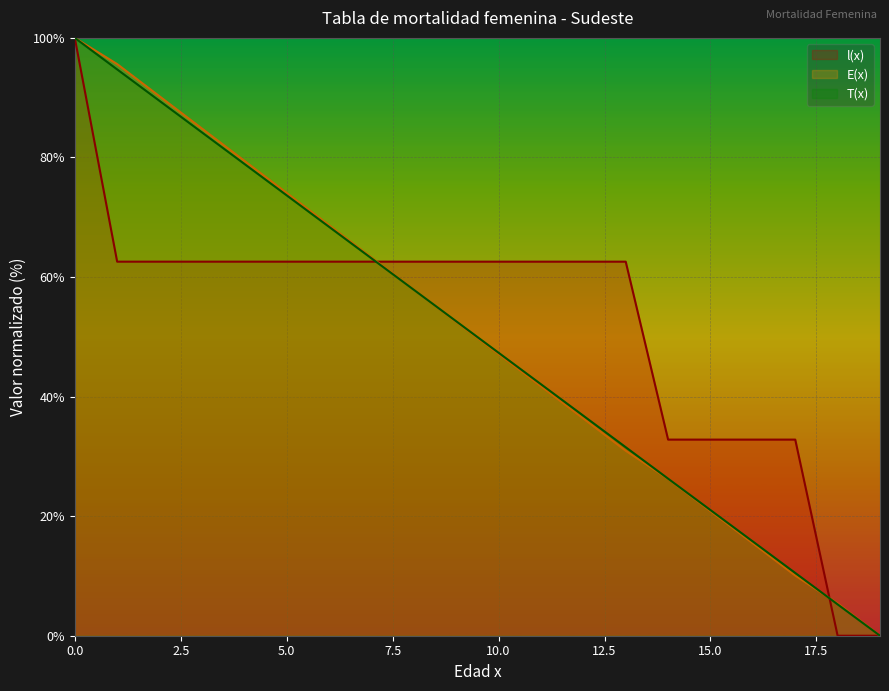

The l(x) series shows 62.6 at 8. True or false?

True